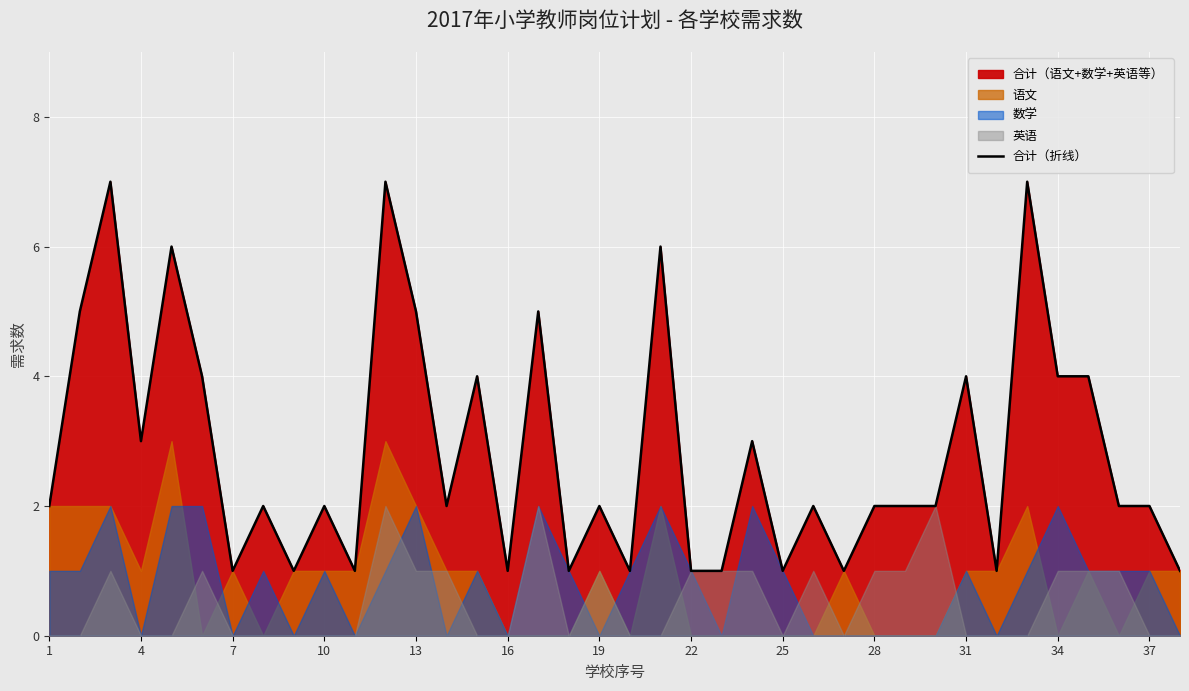

How many values are below 2?

12